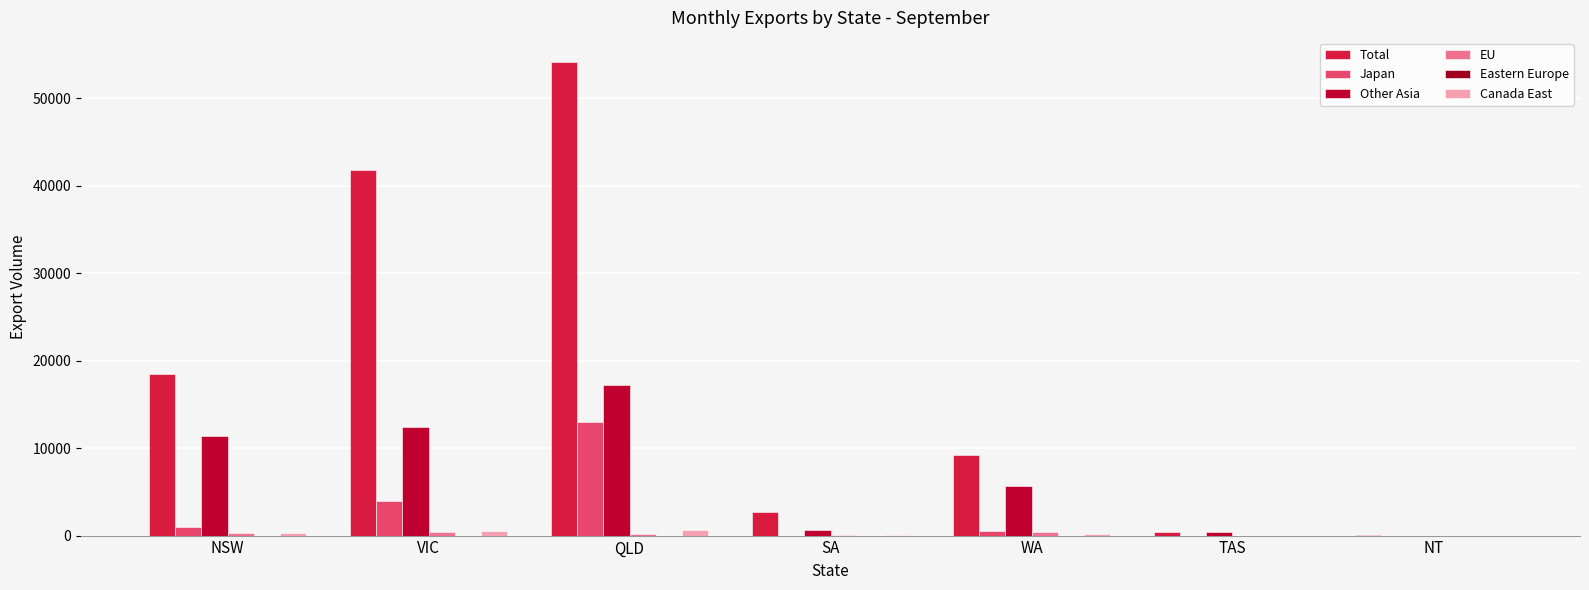

Is it true that Japan equals 0 at TAS?

True